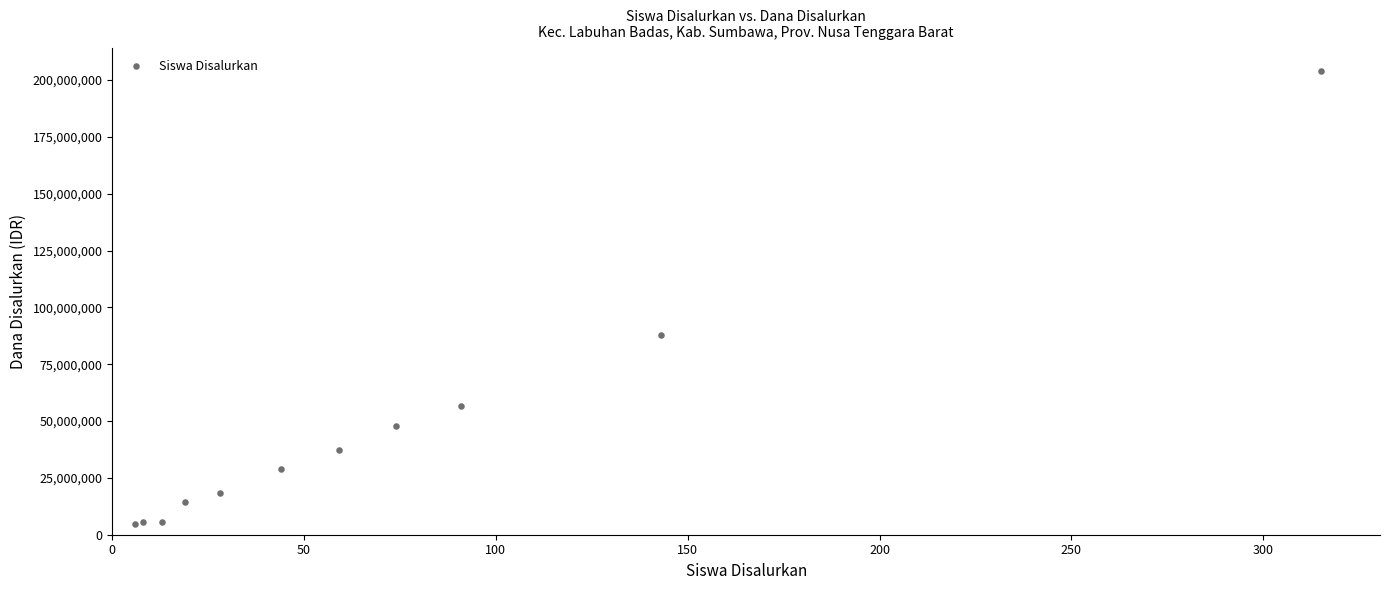

What Y value in the scatter plot is closest to 104250000?

87750000